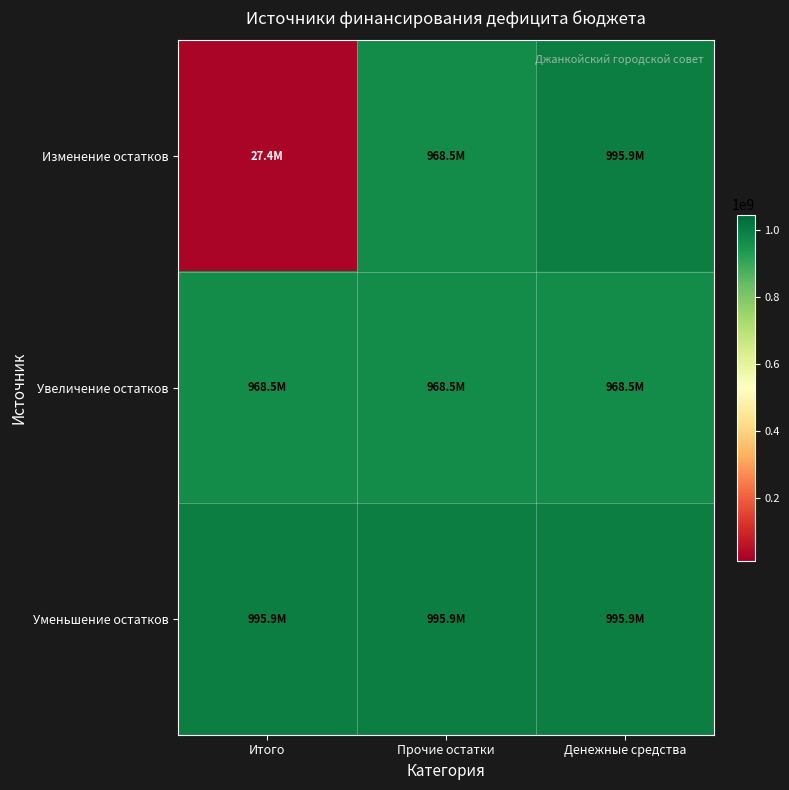

Which series has the largest total across all categories?

Уменьшение остатков